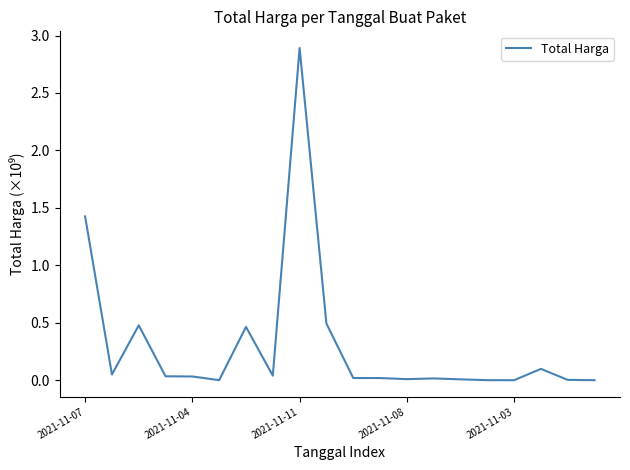

What is the difference between the maximum and minimum values?

2.9